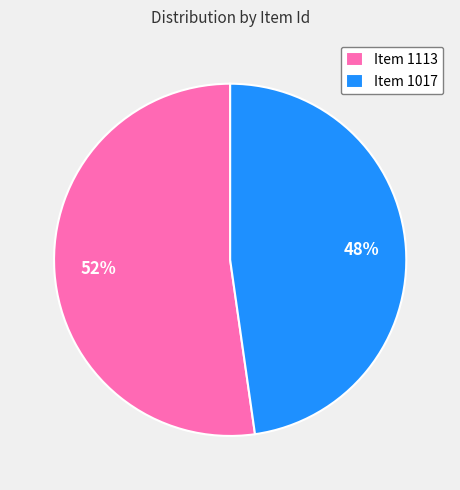

To the nearest percent, what portion does Item 1017 represent?

48%